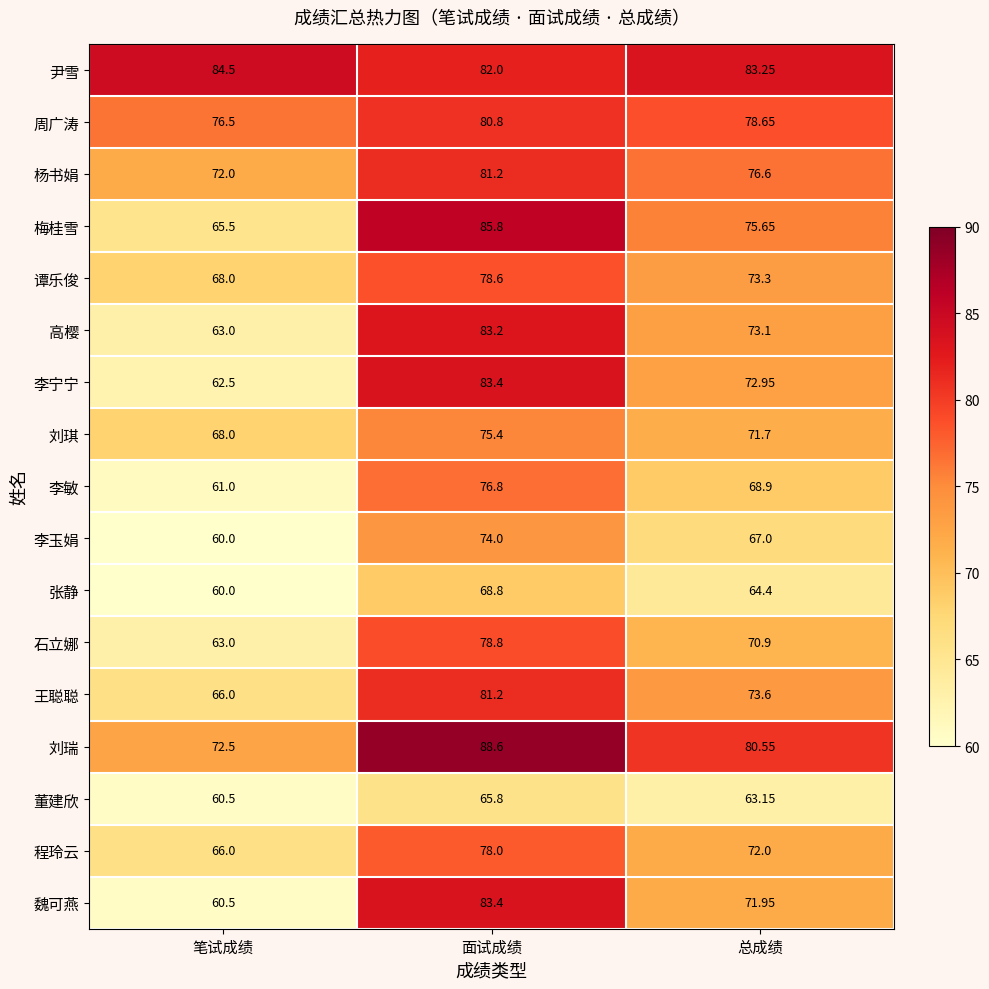

At which label is 周广涛 closest to 78?

总成绩